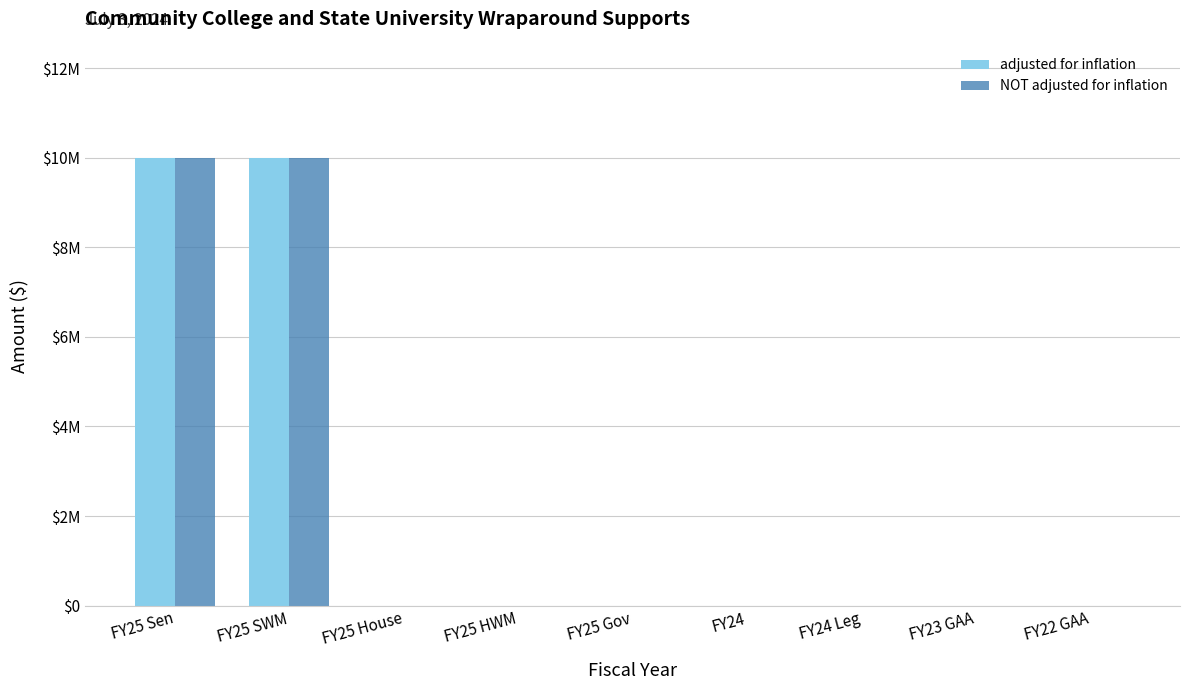

Between FY25 SWM and FY22 GAA, which series saw the biggest shift?

adjusted for inflation